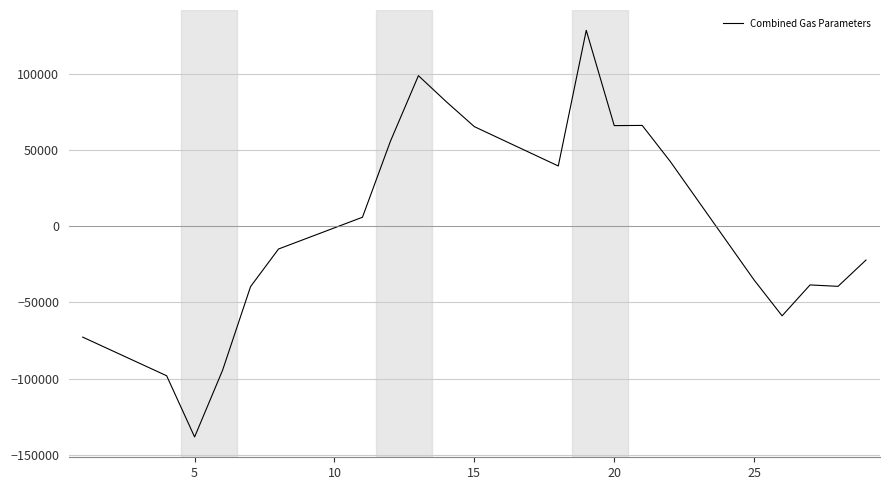

What is the difference between the maximum and minimum values?

267180.9